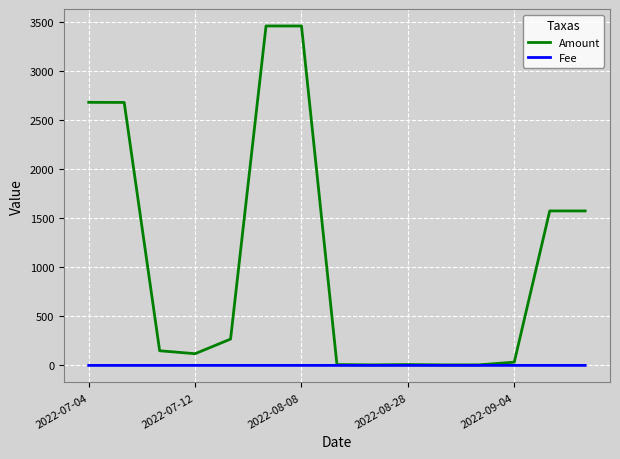

What is the difference between the maximum and minimum values in the Fee series?

0.2